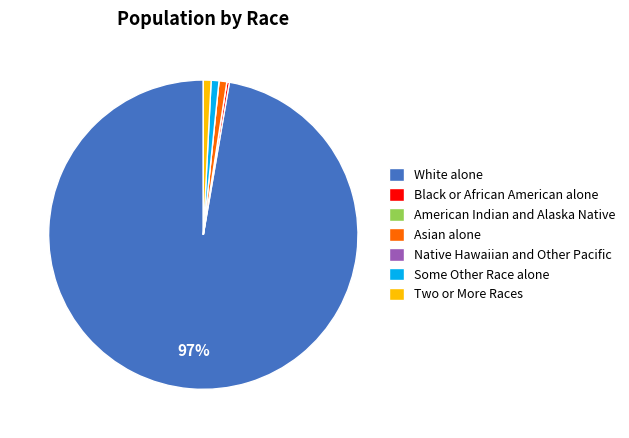

Which slice represents more than half of the pie?

White alone